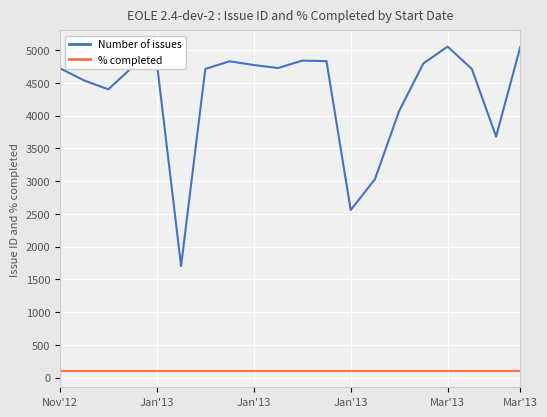

Count the number of categories in the chart.

20